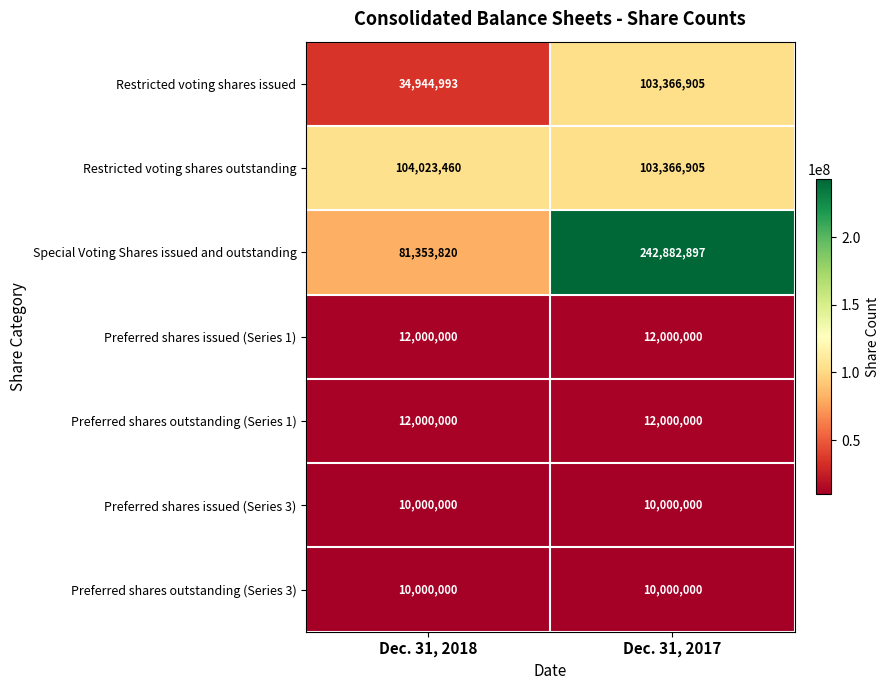

True or false: Restricted voting shares issued has a value of 103366905 at Dec. 31, 2017.

True